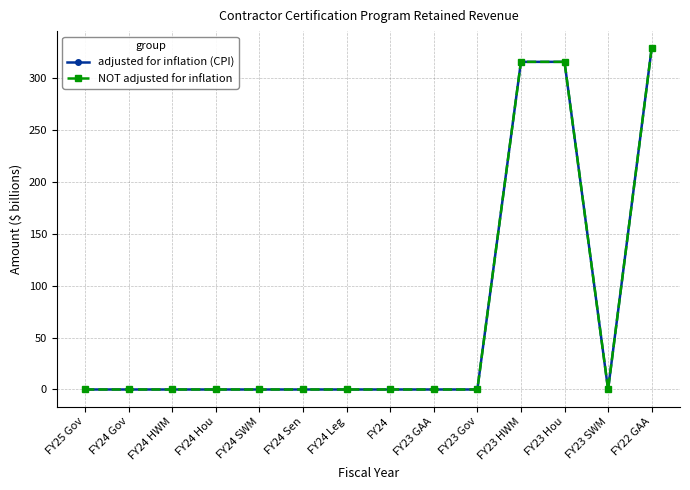

Does the chart have visible grid lines?

Yes